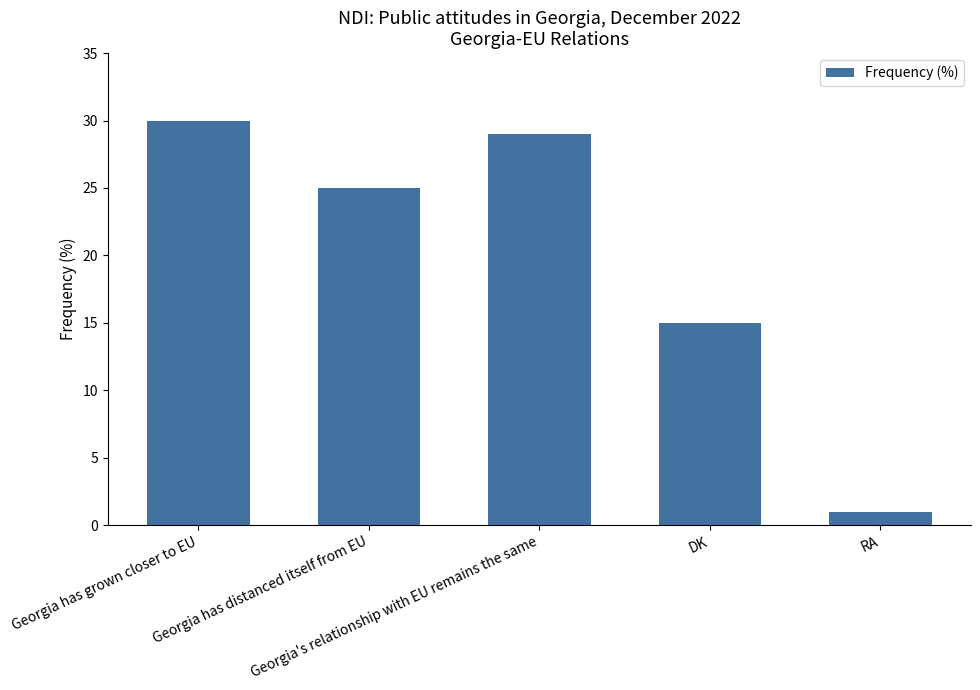

How many bars are there in total?

5